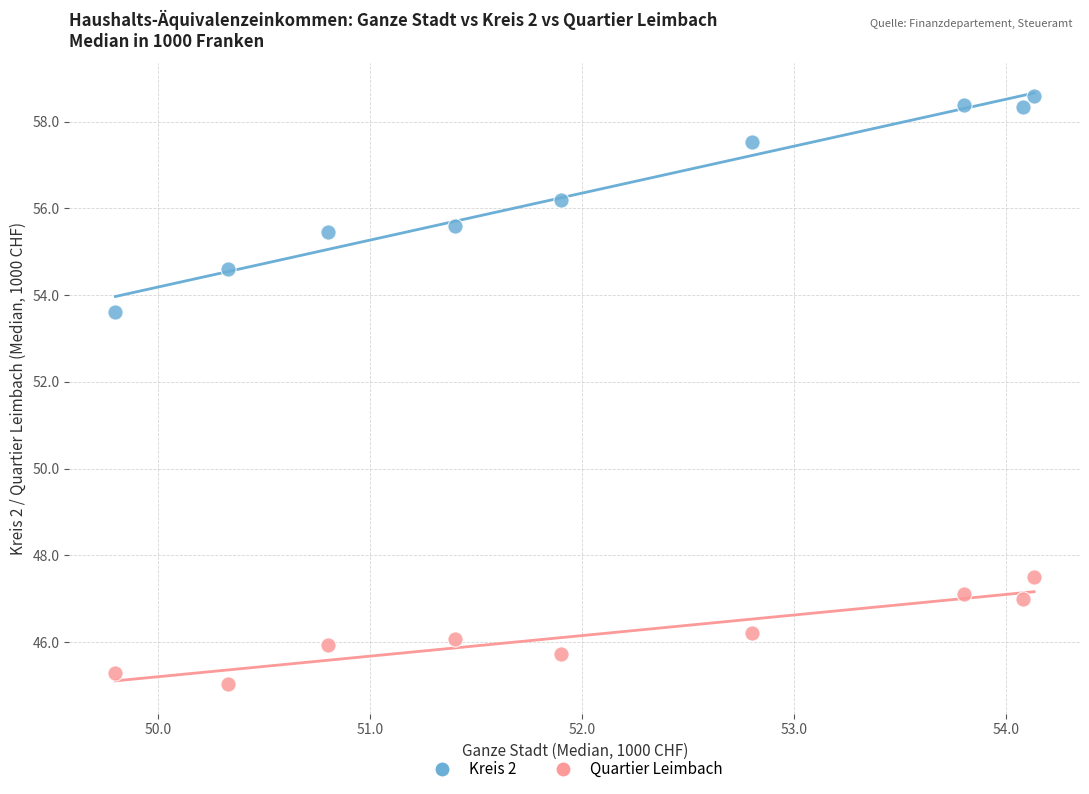

Which series reaches the minimum Y coordinate?

Quartier Leimbach